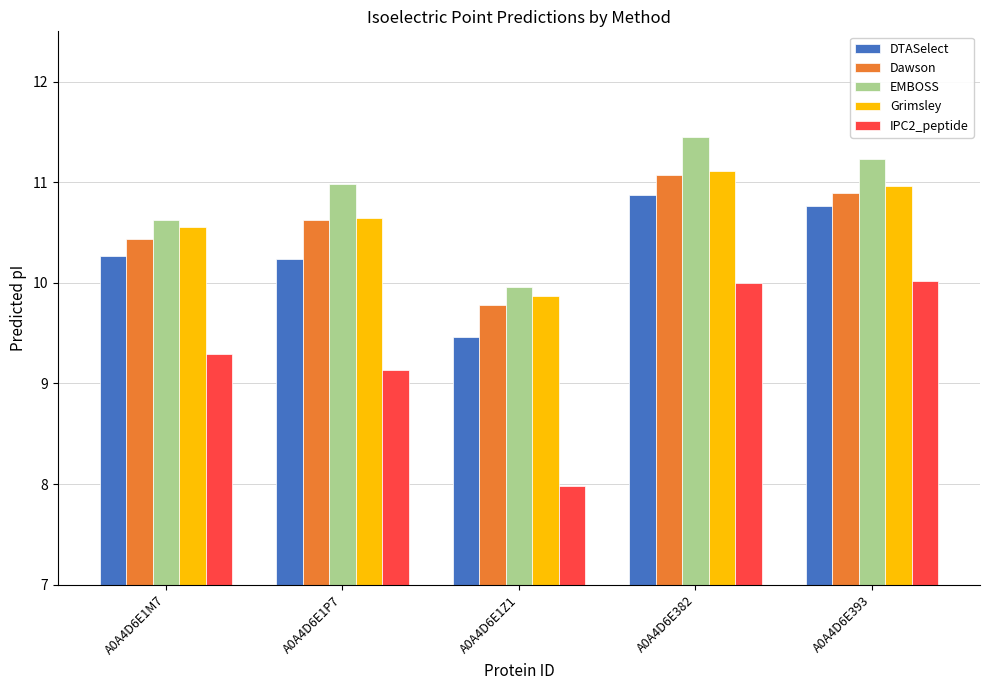

Read the EMBOSS value at A0A4D6E382.

11.4